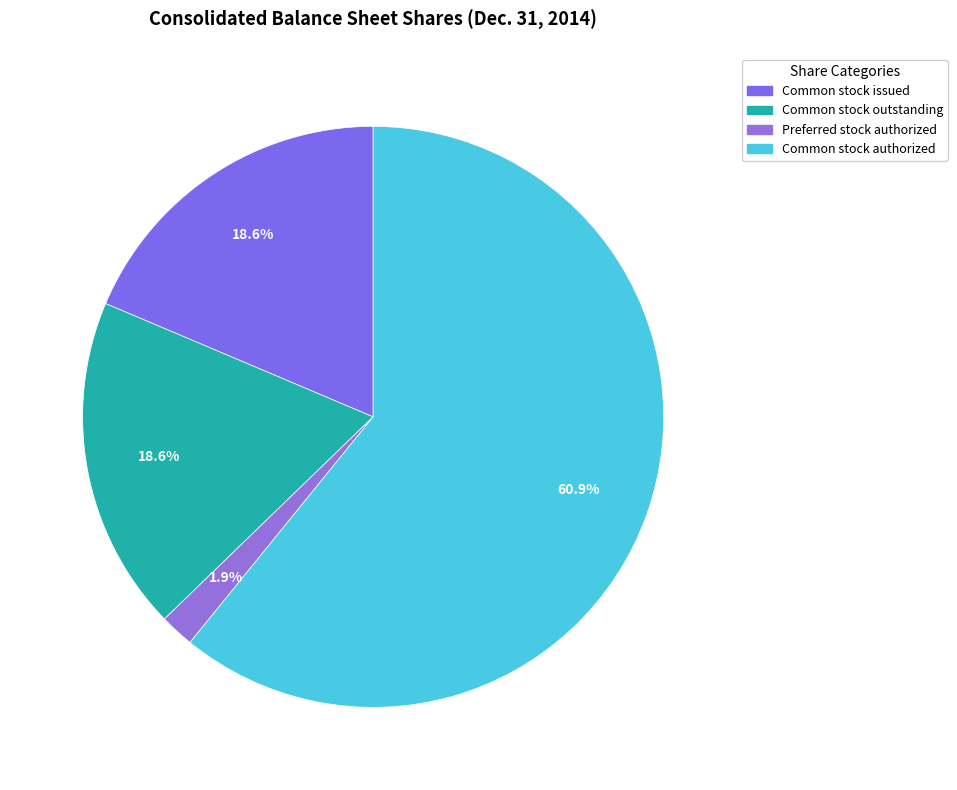

How many slices are in this pie chart?

4